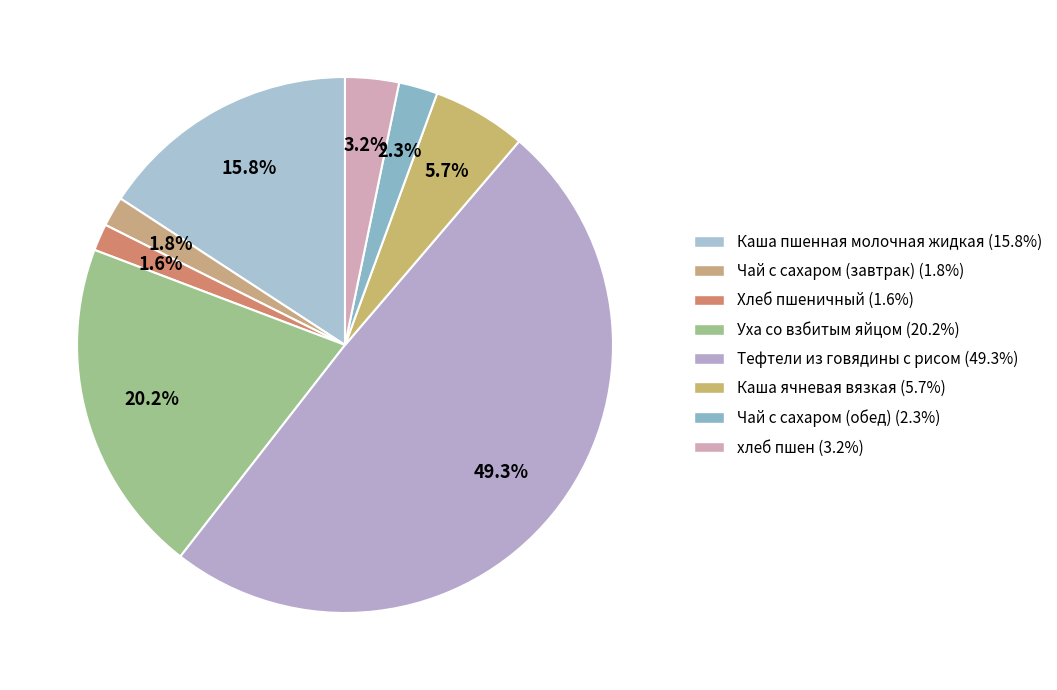

Which slice is the largest?

Тефтели из говядины с рисом